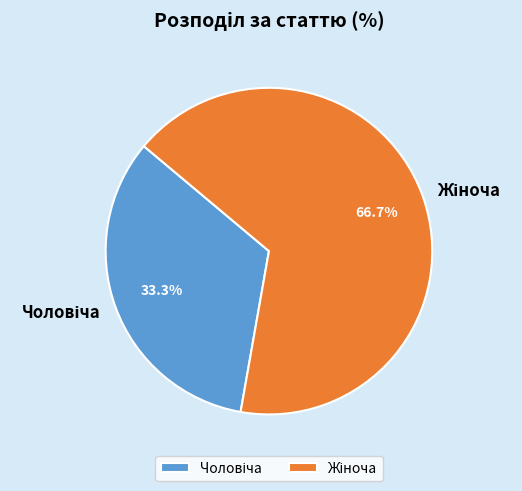

Is there any slice that represents more than half of the pie?

Yes